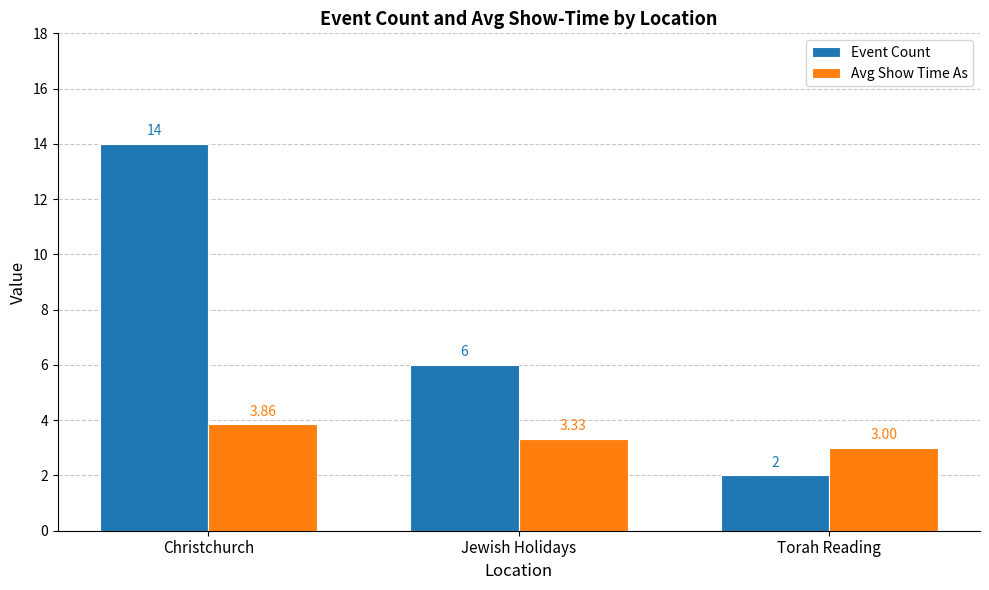

What is the difference between the maximum and minimum values in the Avg Show Time As series?

0.9